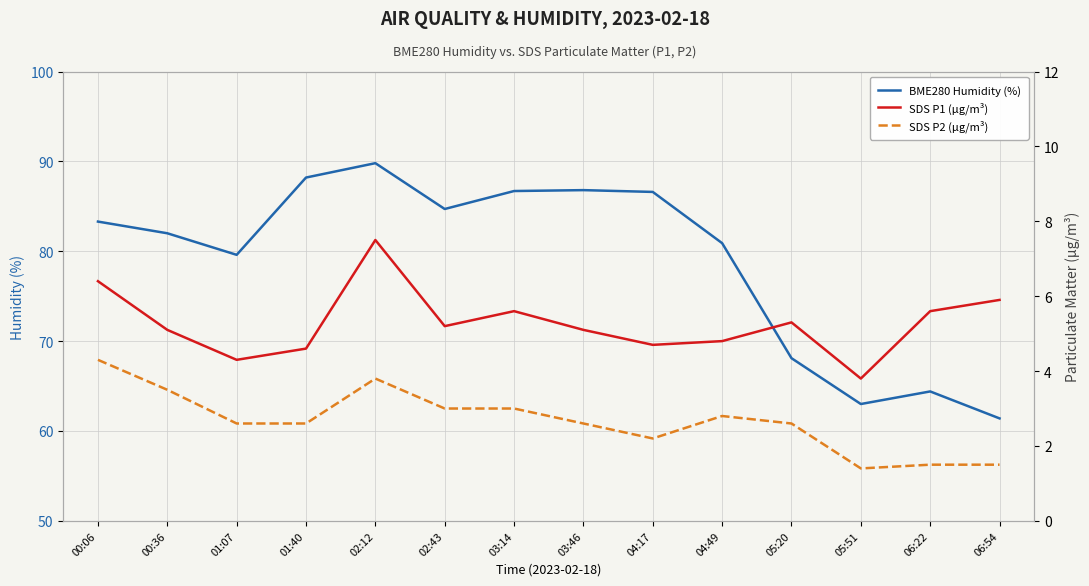

What is the label of the 11th point from the left?

05:20